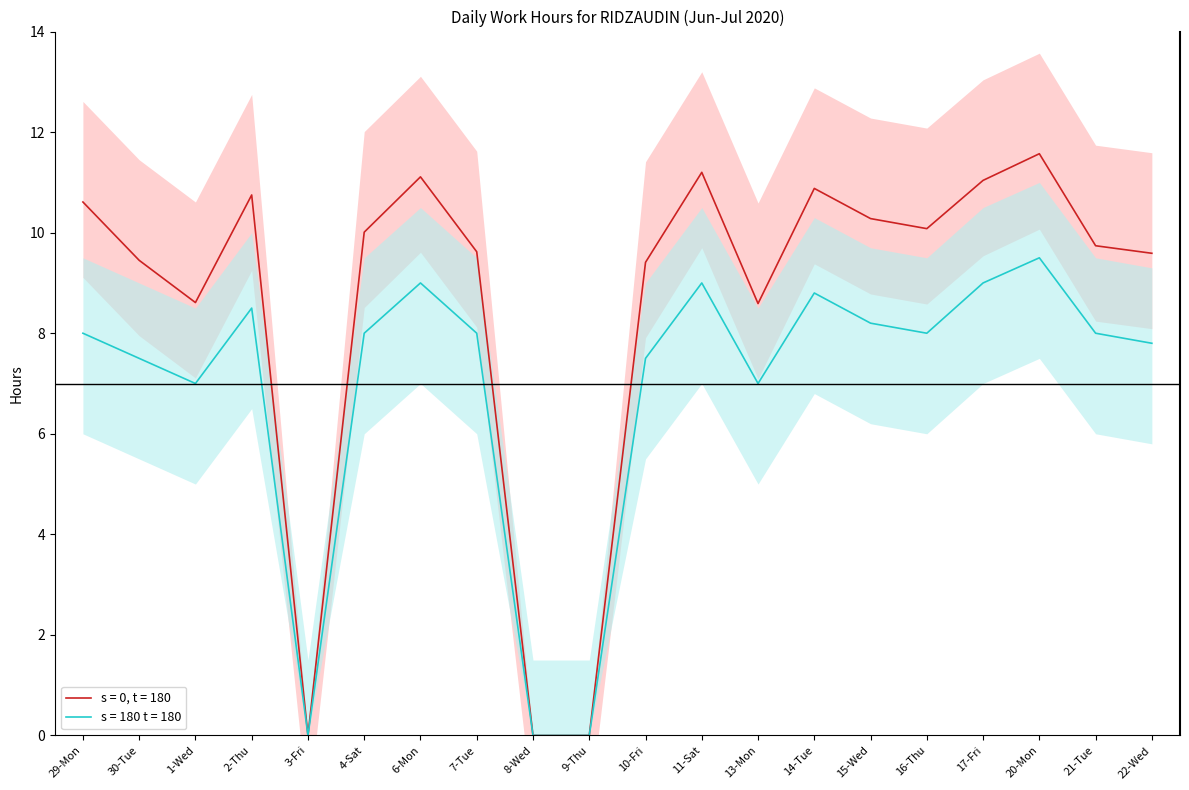

True or false: s = 0, t = 180 has a value of 4.5 at 14-Tue.

False